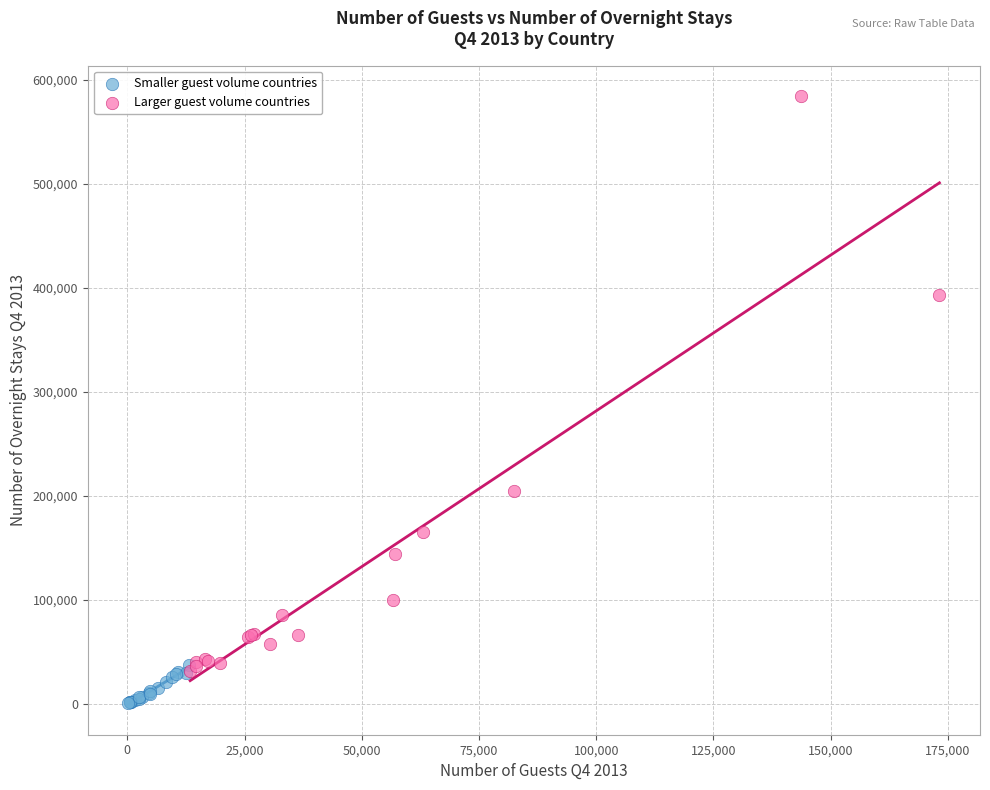

Which series reaches the minimum Y coordinate?

Smaller guest volume countries